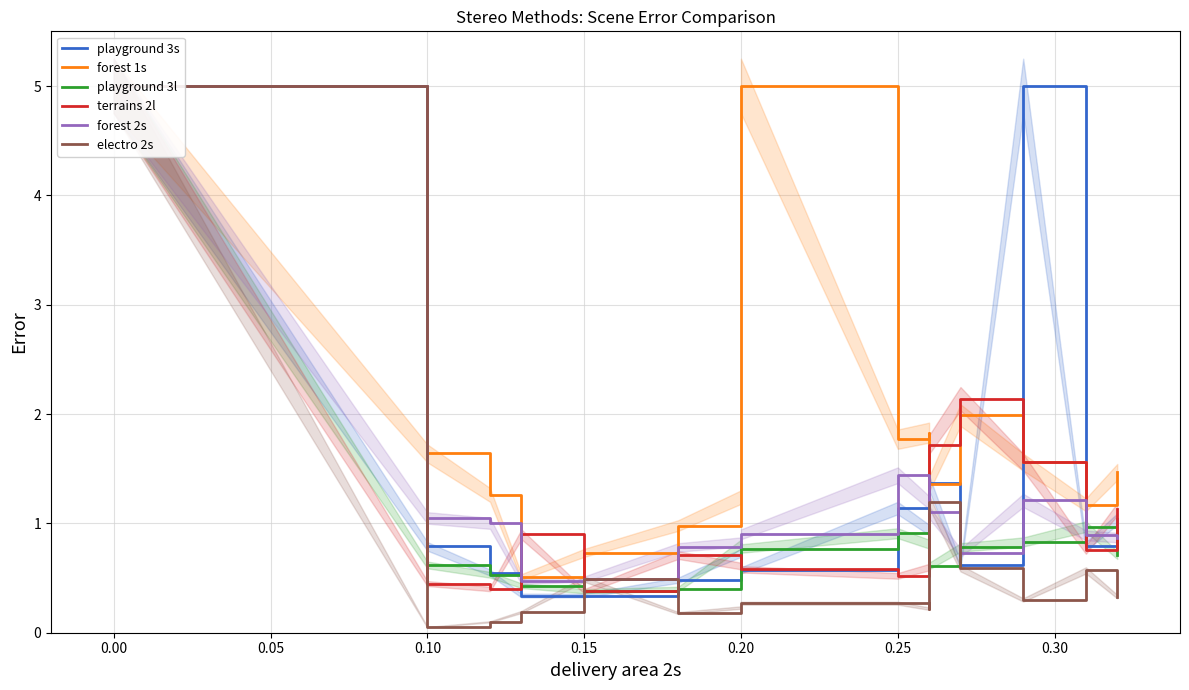

What are all the series names shown in the legend?

playground 3s, forest 1s, playground 3l, terrains 2l, forest 2s, electro 2s